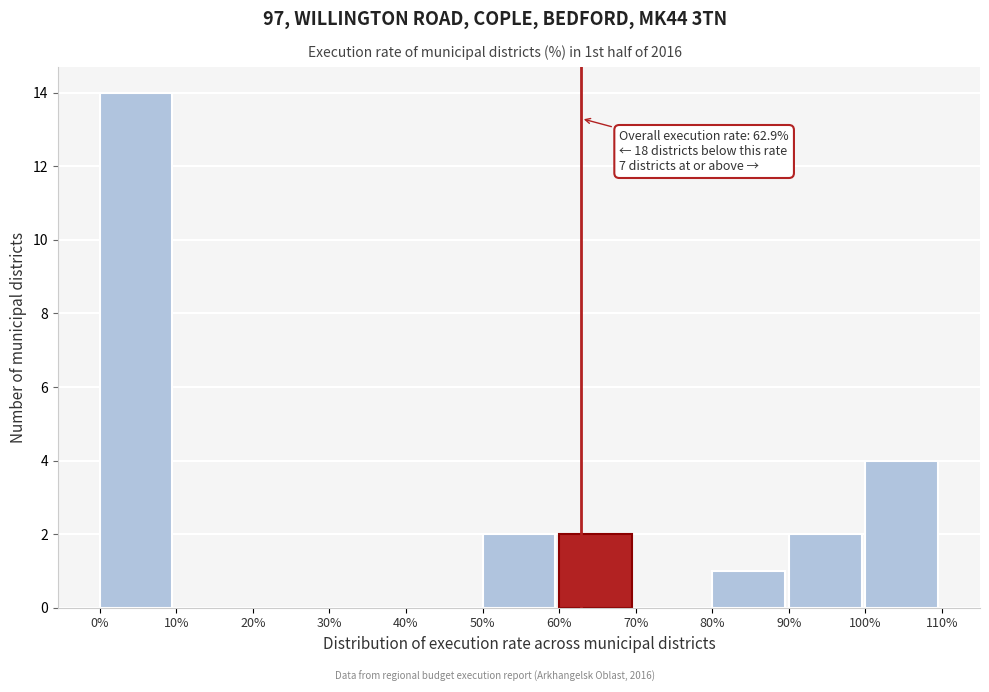

Over which range of the x-axis is the bar tallest?

0% to 10%